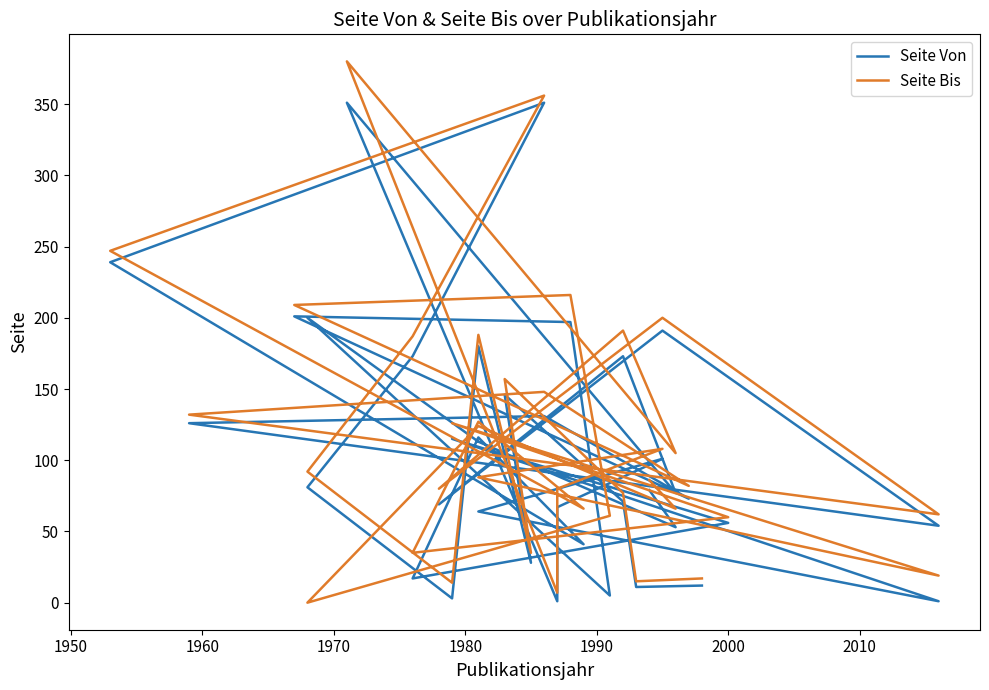

Reading left to right, extract all data points from this chart.

Seite Von: 12	11	71	146	28	180	3	81	173	351	239	41	41	116	17	56	115	1	64	101	67	1	351	77	173	69	191	54	126	131	73	201	197	5	200	113	53	79
Seite Bis: 17	15	77	157	35	188	14	92	187	356	247	66	66	127	35	60	126	19	88	108	80	7	380	105	191	80	200	62	132	148	82	209	216	61	0	124	66	86